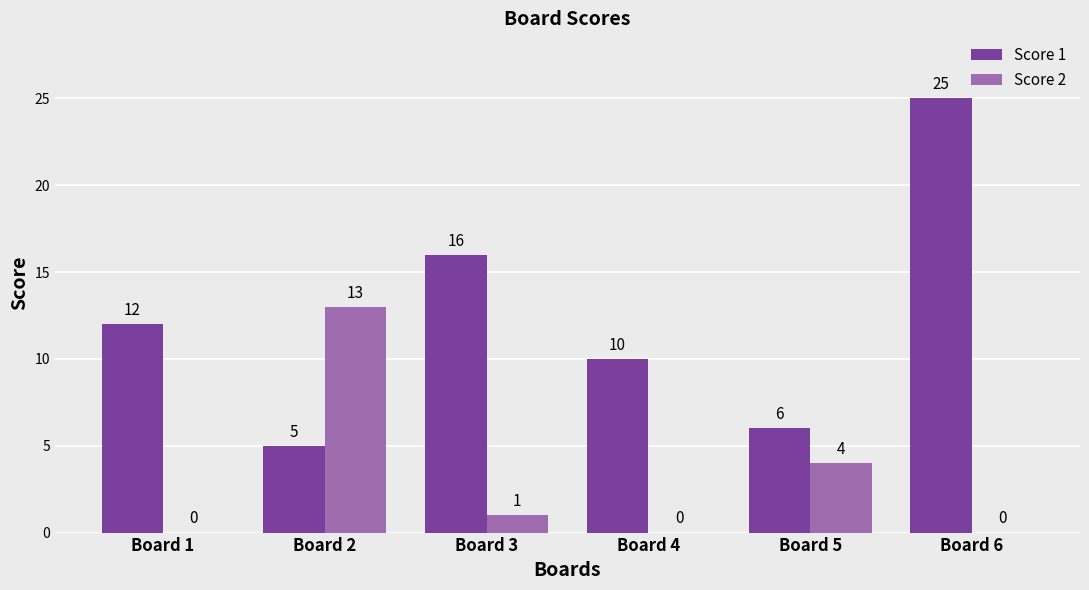

Which series has the largest range (max minus min)?

Score 1